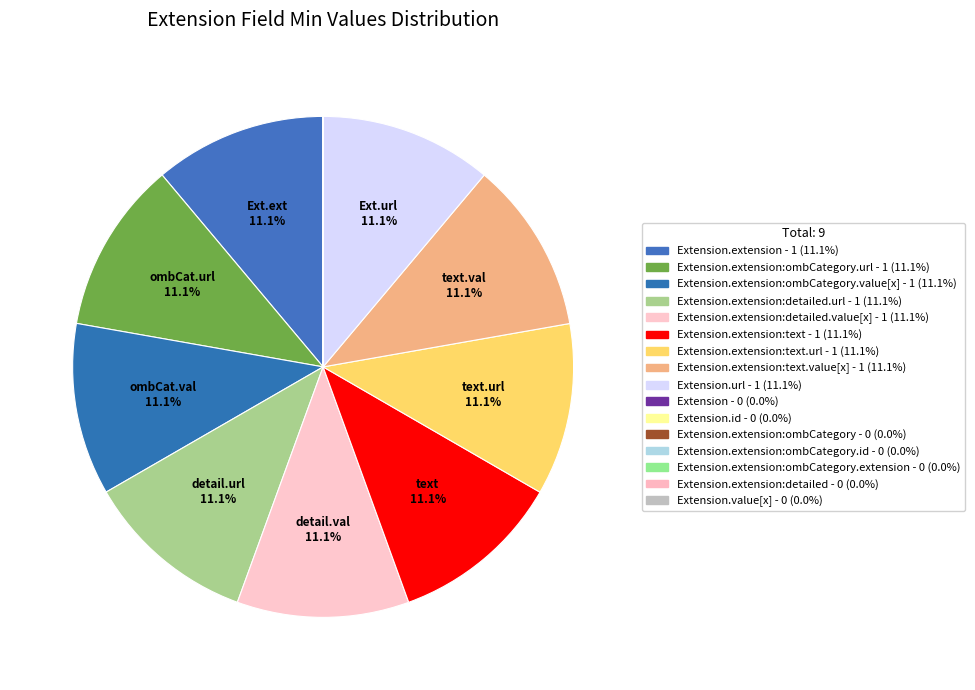

Rank the categories by value from highest to lowest.

Extension.extension, Extension.extension:ombCategory.url, Extension.extension:ombCategory.value[x], Extension.extension:detailed.url, Extension.extension:detailed.value[x], Extension.extension:text, Extension.extension:text.url, Extension.extension:text.value[x], Extension.url, Extension, Extension.id, Extension.extension:ombCategory, Extension.extension:ombCategory.id, Extension.extension:ombCategory.extension, Extension.extension:detailed, Extension.value[x]